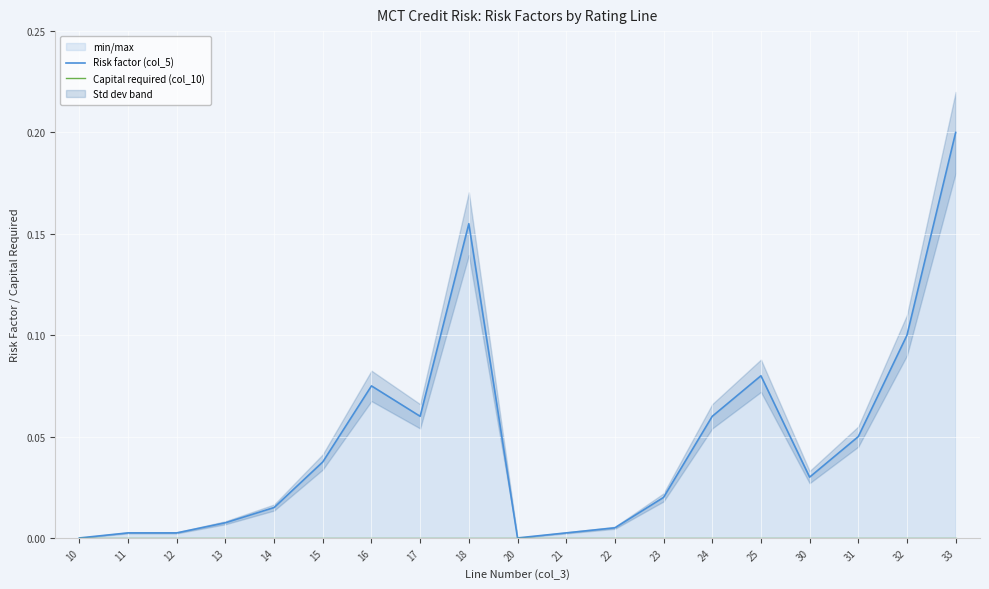

How many lines are shown in the chart?

2